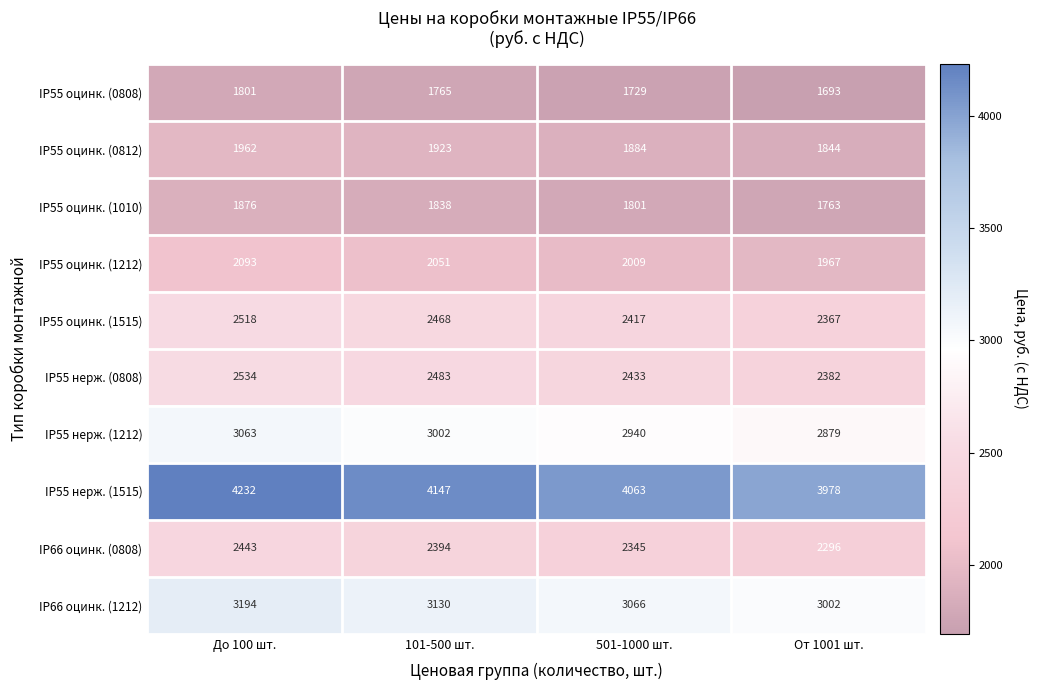

The value of IP55 оцинк. (1010) at От 1001 шт. is 2389. True or false?

False